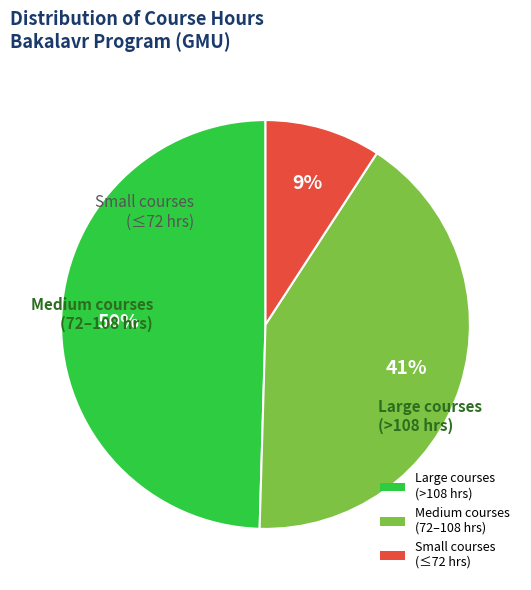

To the nearest percent, what portion does Small courses (≤72 hrs) represent?

9%